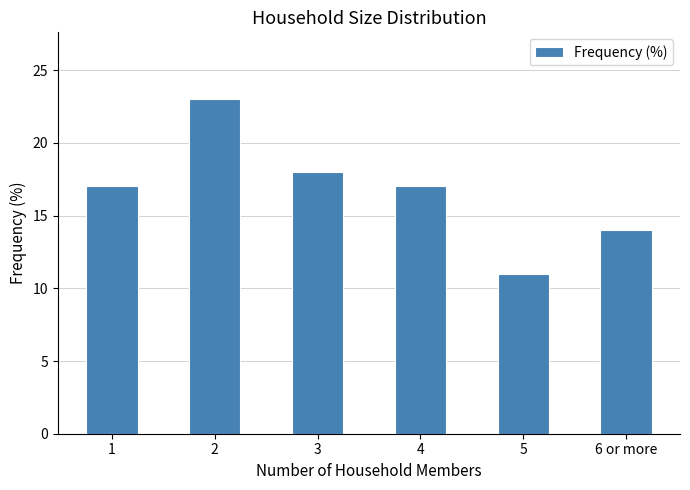

Reading left to right, list all the values displayed in this chart.

1=17	2=23	3=18	4=17	5=11	6 or more=14